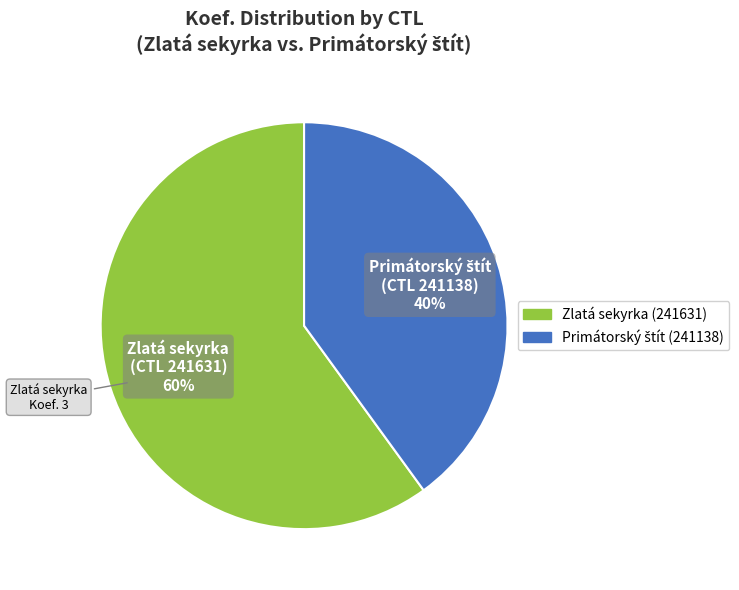

To the nearest percent, what is the average slice percentage?

50%